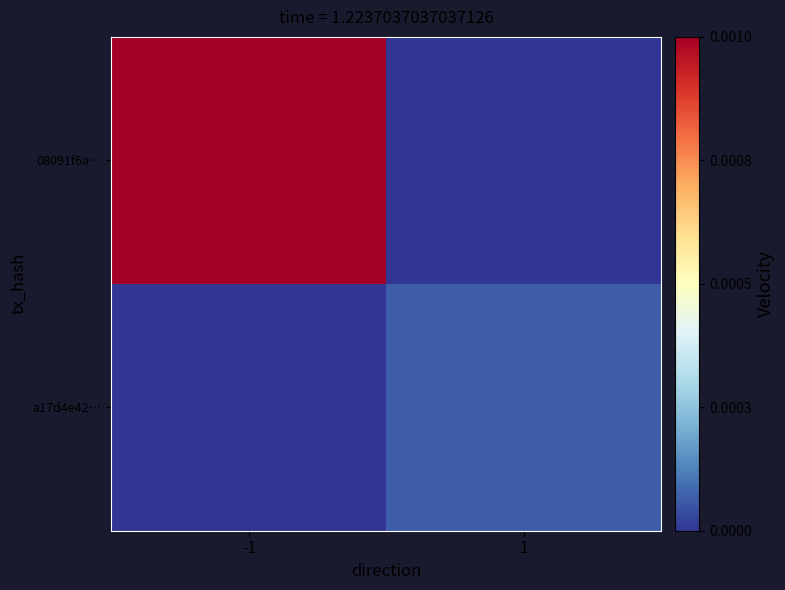

Reading left to right, transcribe all the data shown in this chart.

08091f6a…: -1=47	1=0
a17d4e42…: -1=0	1=3